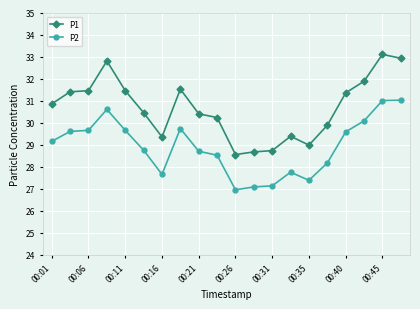

What is the maximum value shown in the chart?

33.1